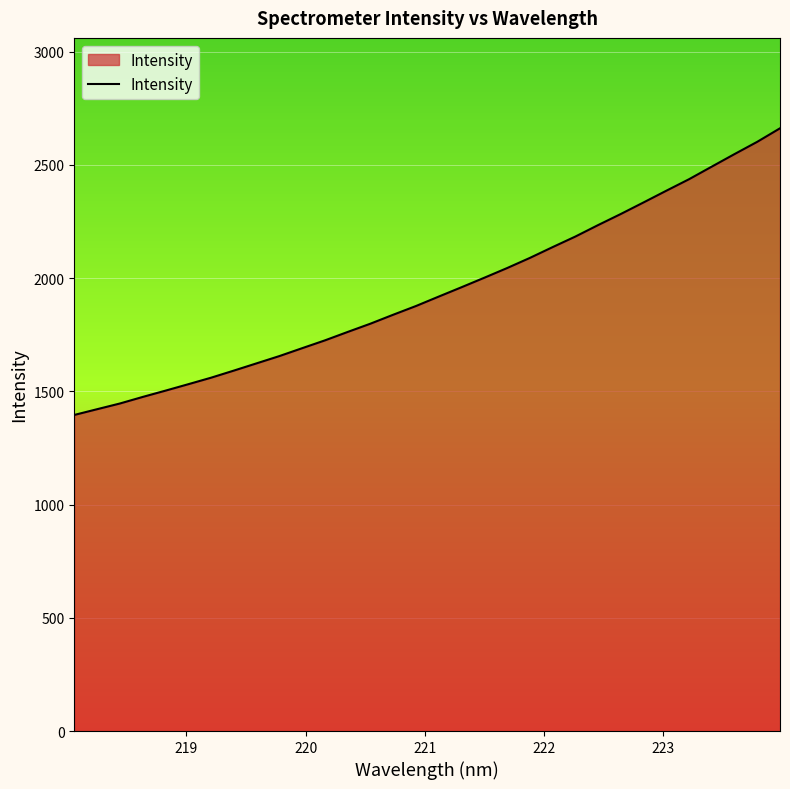

What is the maximum value shown in the chart?

2662.0